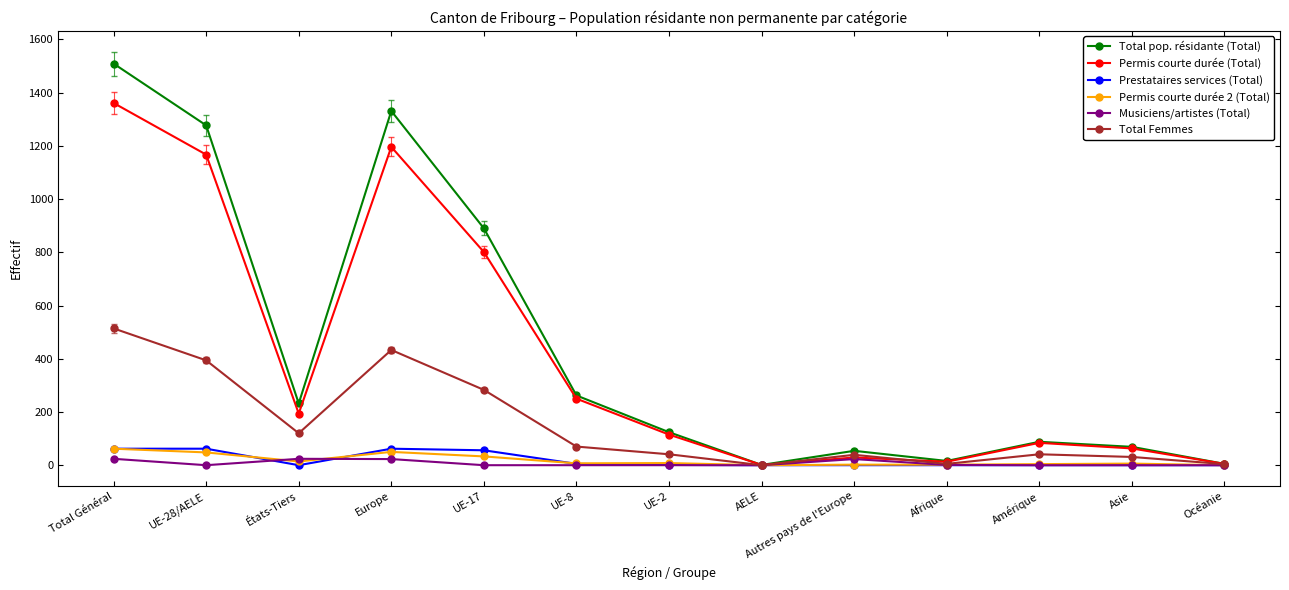

Does the chart have visible grid lines?

No